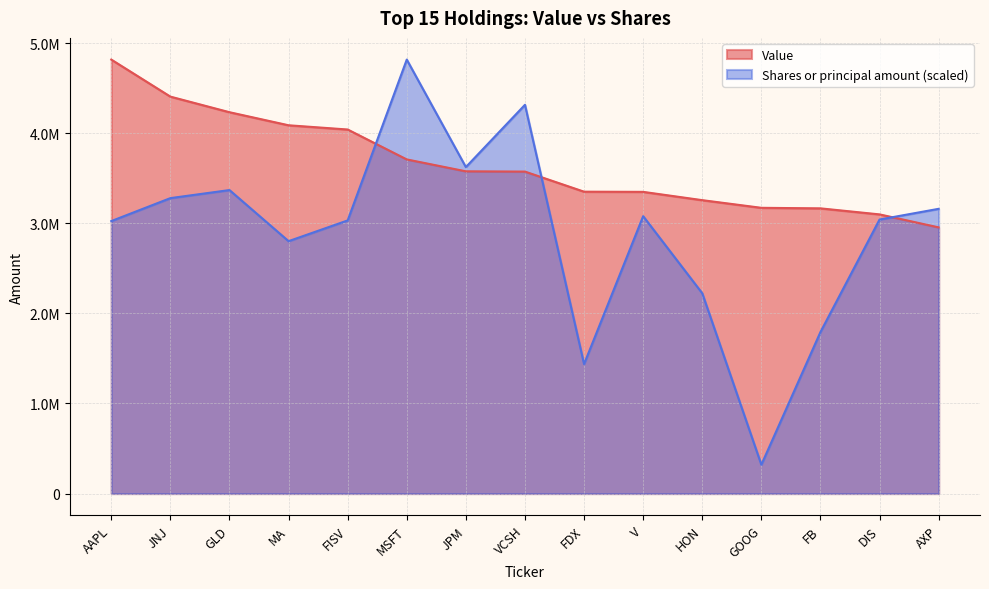

At which label does Shares or principal amount first exceed 3040986?

JNJ